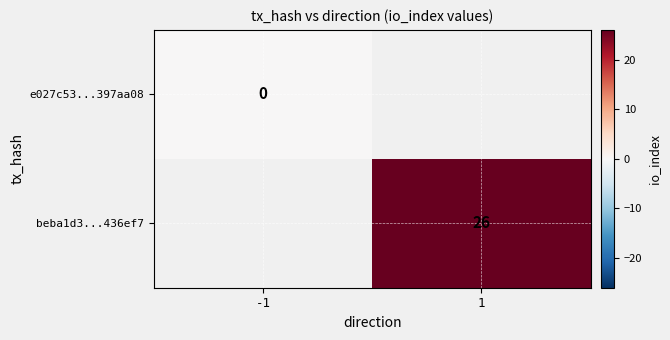

The value of beba1d3...436ef7 at 1 is 15. True or false?

False